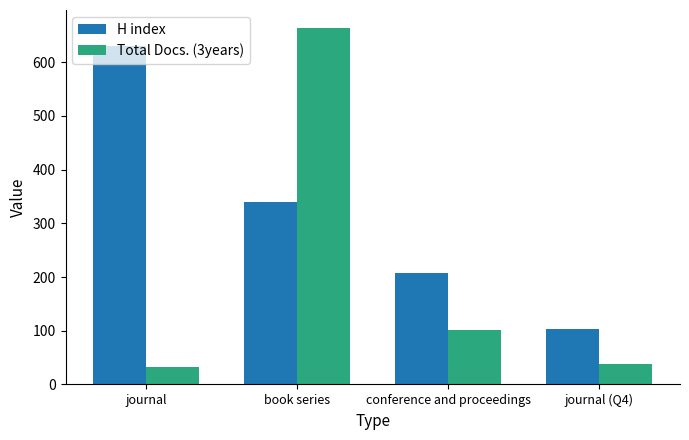

What is the sum of all Total Docs. (3years) values?

836